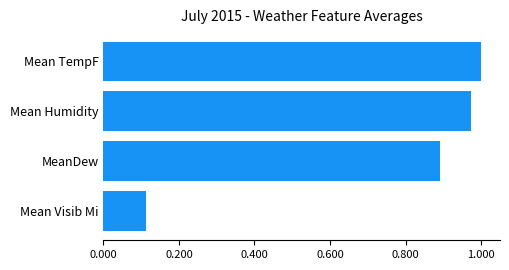

Which label corresponds to the smallest value in the chart?

Mean Visib Mi